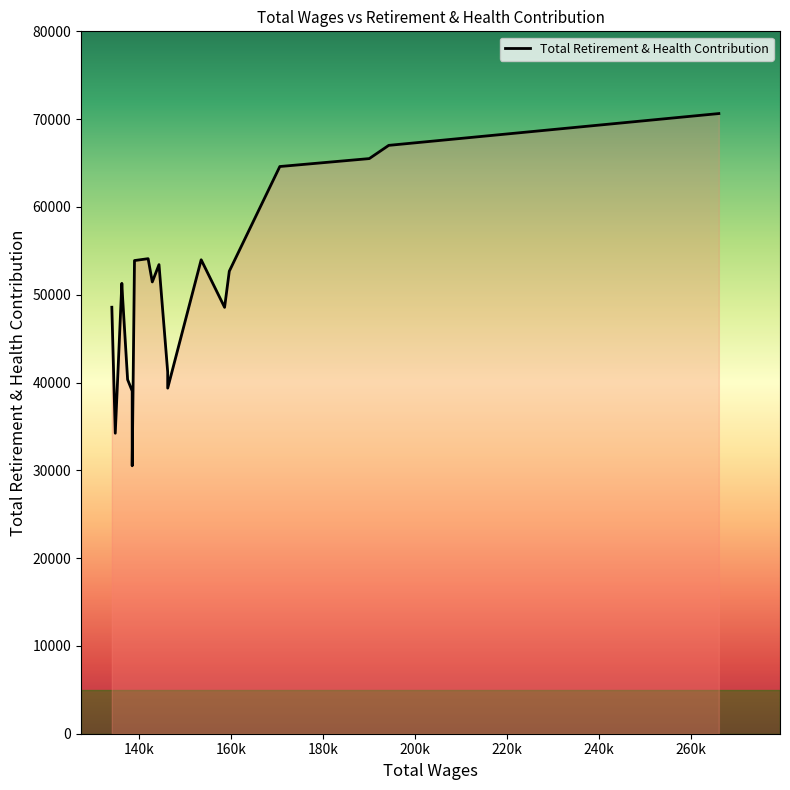

Read the value at 138957.0, to the nearest 100.

53900